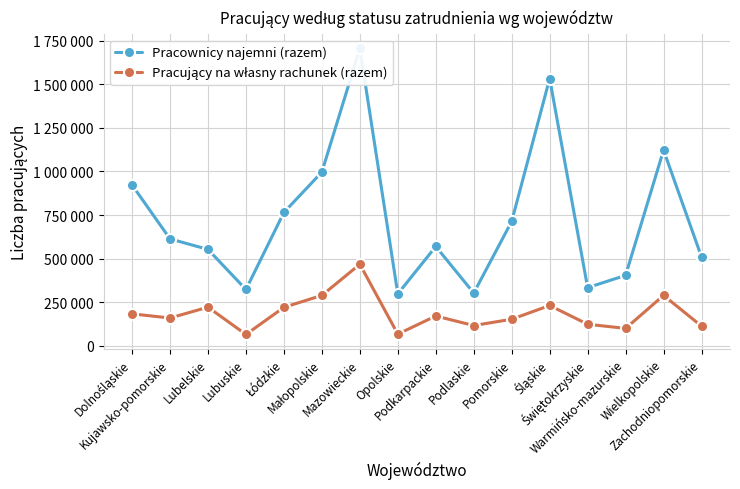

At which category does Pracujący na własny rachunek (razem) reach its first local peak?

Lubelskie